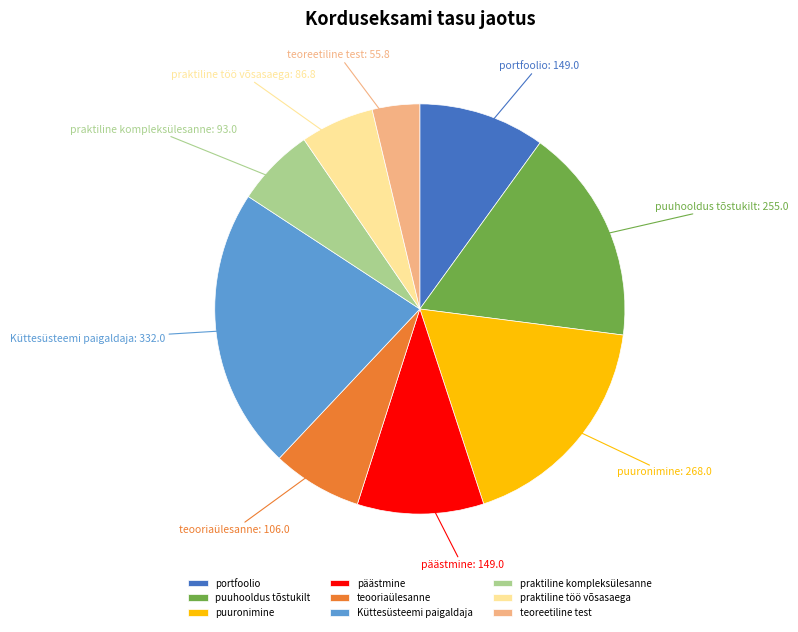

True or false: puuhooldus tõstukilt accounts for 17% of the total.

True